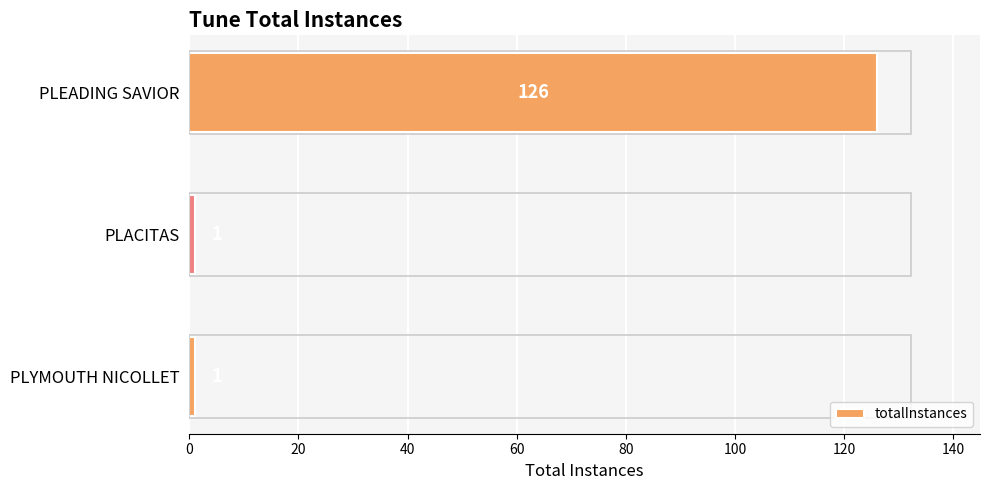

Count the values in the range 1 to 126.

3